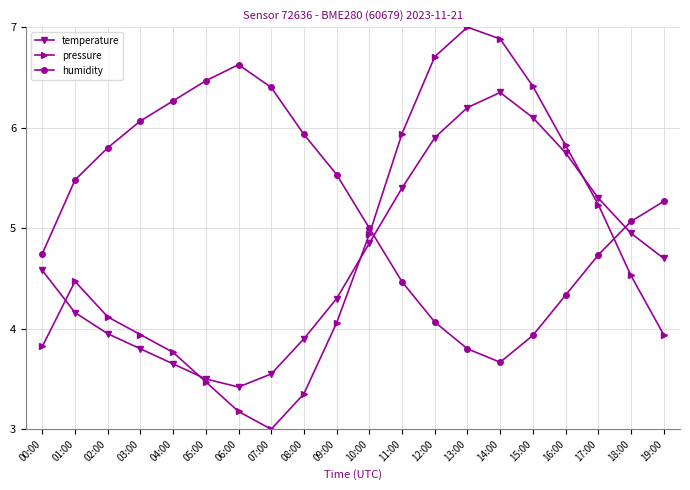

Does the chart display data point markers on the line(s)?

Yes